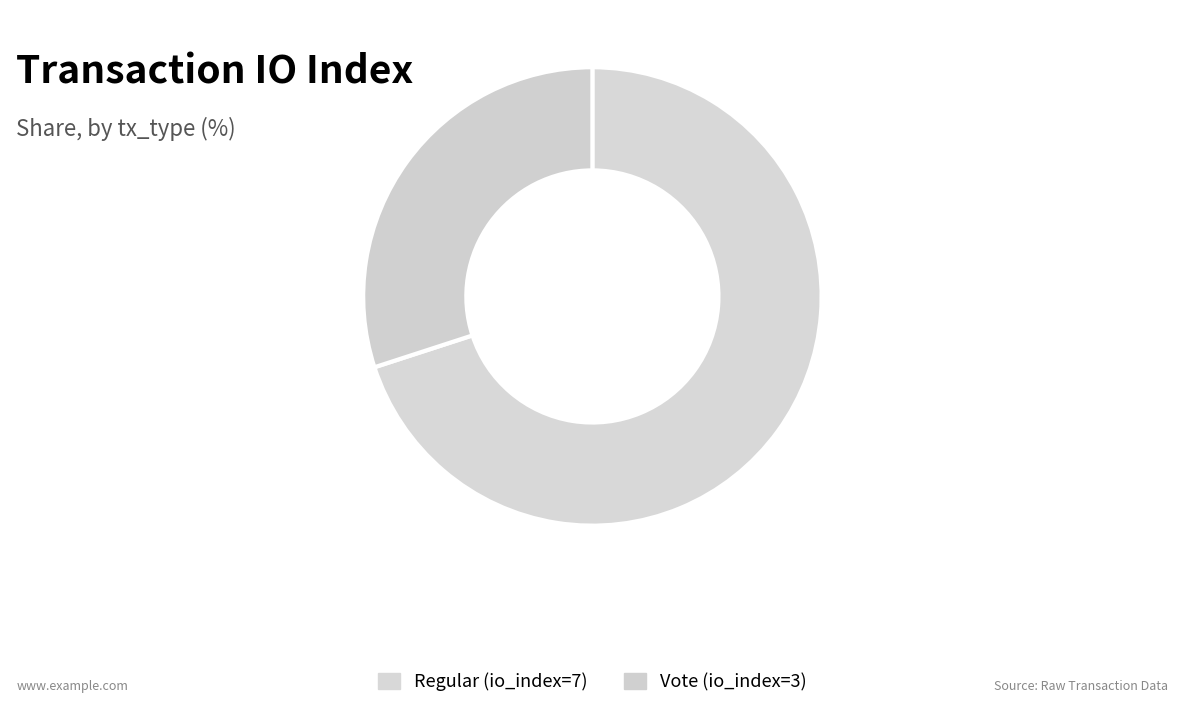

Which has a higher value, Regular (io_index=7) or Vote (io_index=3)?

Regular (io_index=7)